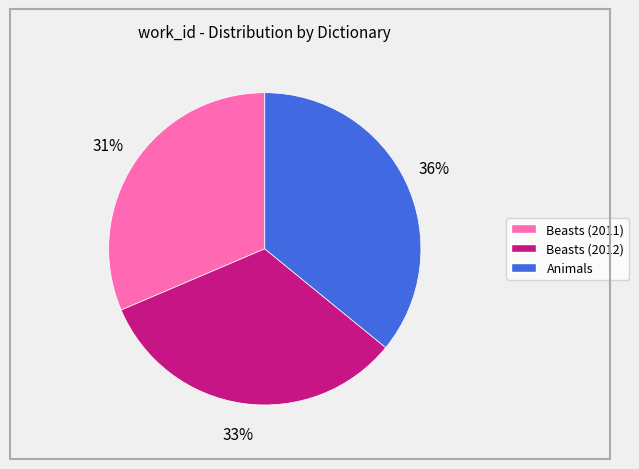

How many slices are in this pie chart?

3